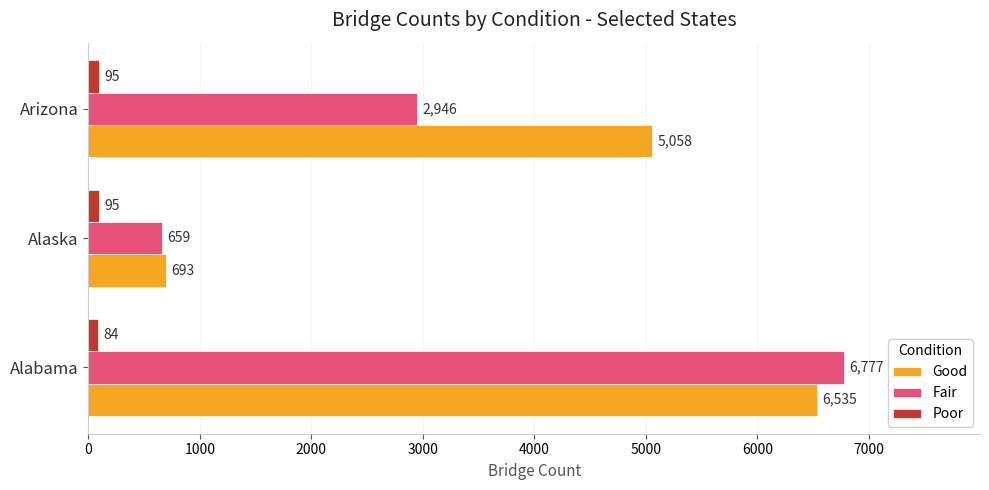

What is the sum of all Fair values?

10382